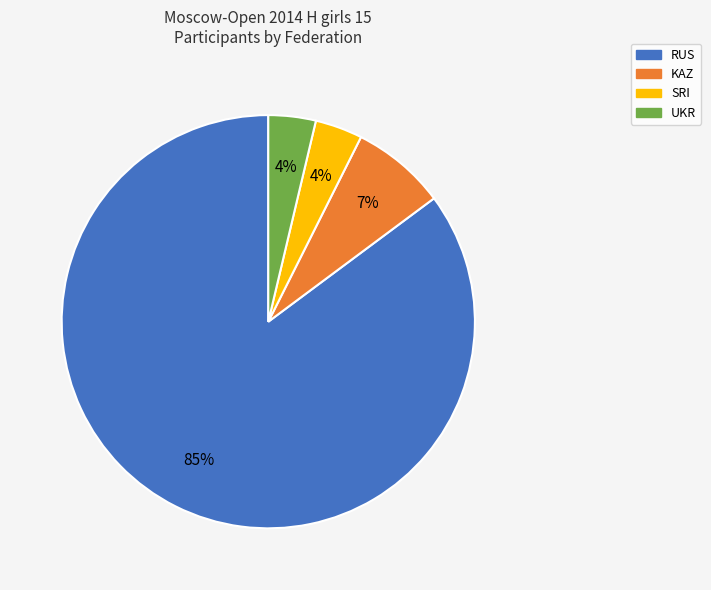

Which slice is the largest?

RUS